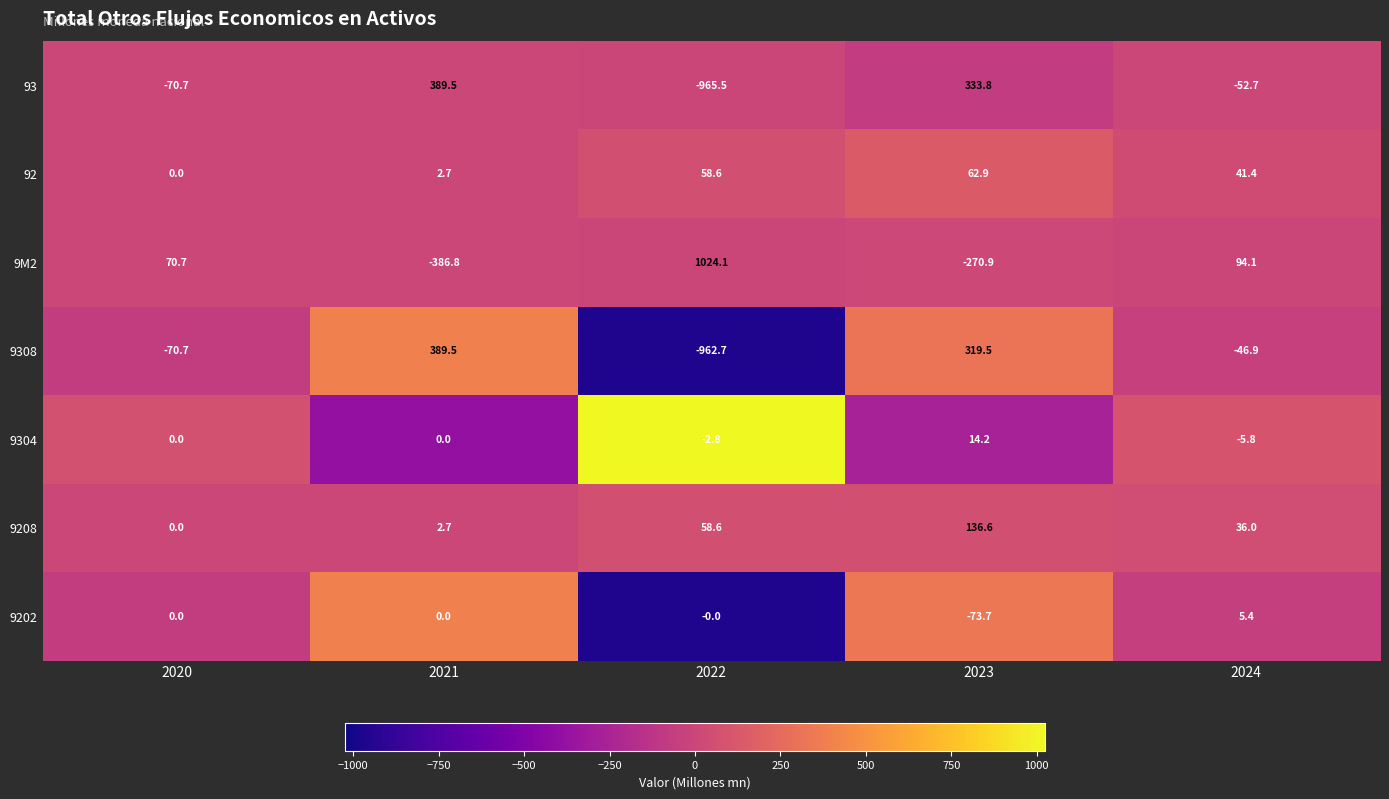

At which category is the sum across all series the highest?

2023